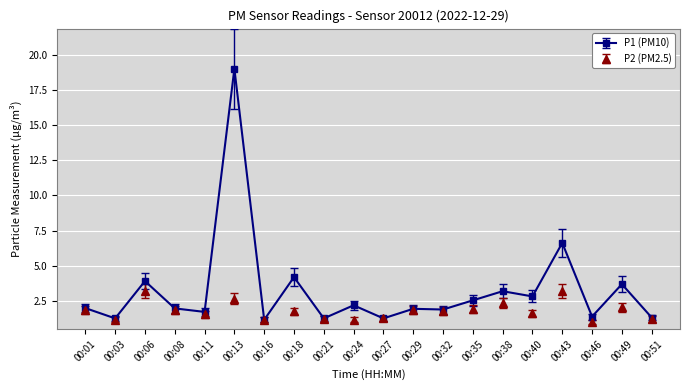

At which category does the chart reach its peak across all series?

00:13